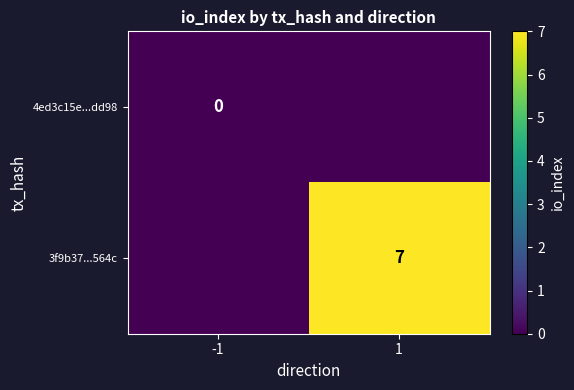

The value of 3f9b37...564c at 1 is 7. True or false?

True